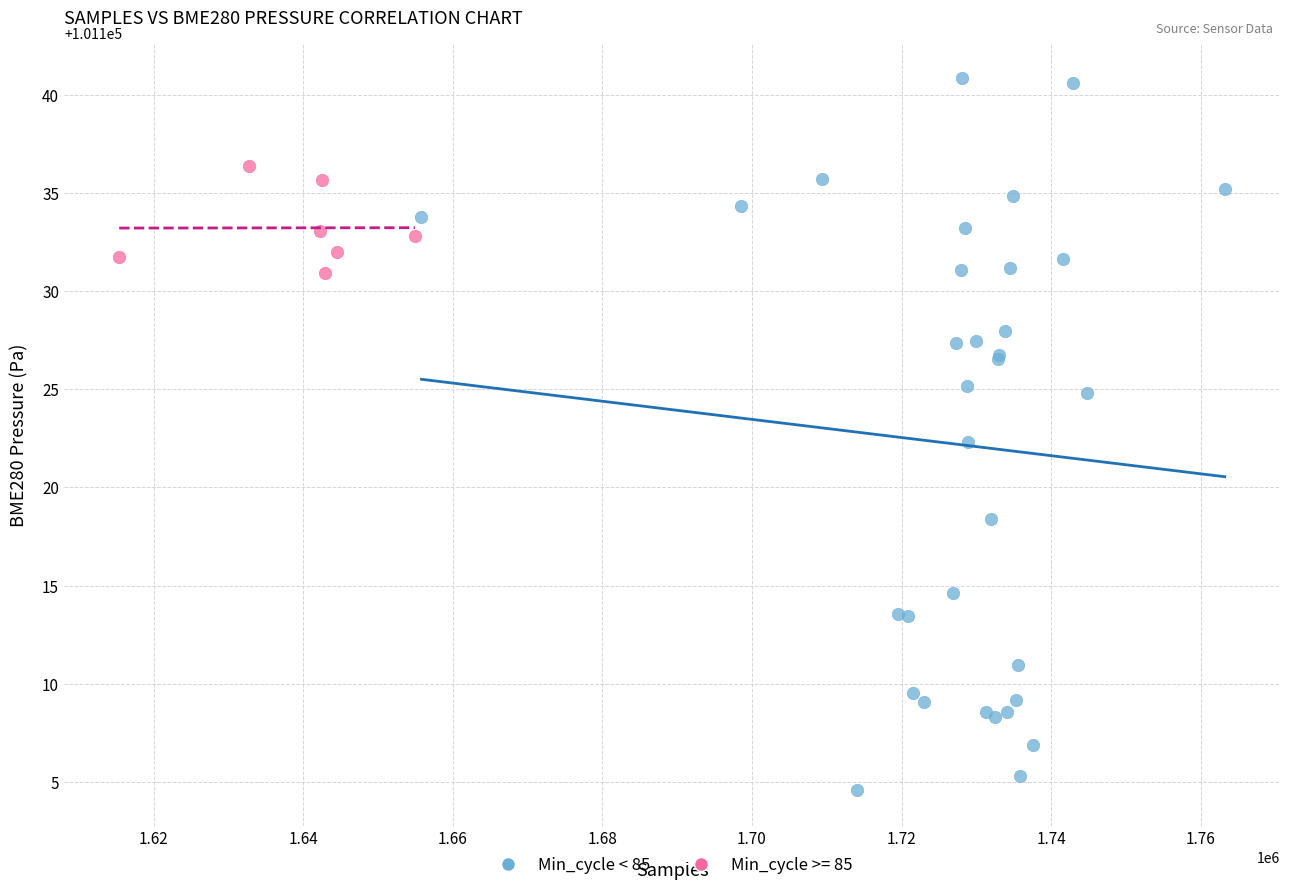

Which series reaches the maximum Y coordinate?

Min_cycle < 85